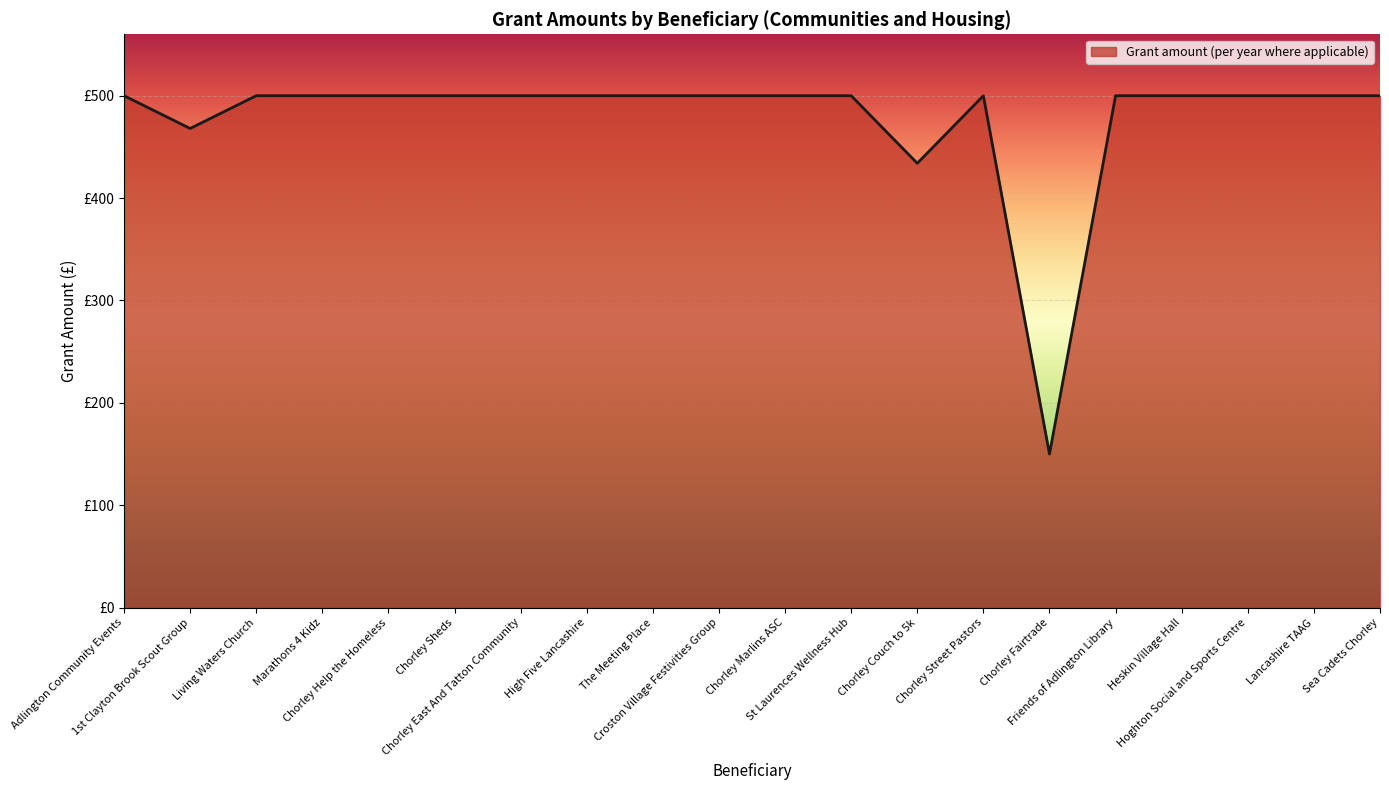

Is this an area chart (filled region under the line)?

Yes